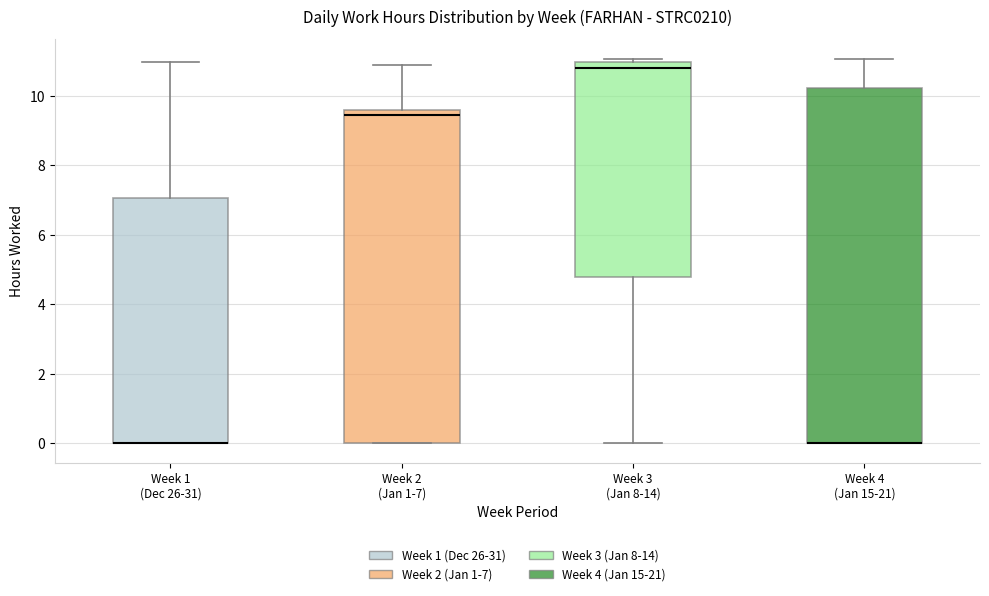

Reading left to right, transcribe this box plot: for each box, give where its median line is, the range the box spans, and where its two whiskers end, as read against the y-axis. The values are not printed on the chart, so give them approximately, as read against the axis.

Week 1 (Dec 26-31): median 0.0 (drawn on the box's lower edge), box 0.0 to 7.0, whiskers 0.0 to 11.0
Week 2 (Jan 1-7): median 9.4, box 0.0 to 9.6, whiskers 0.0 to 10.8
Week 3 (Jan 8-14): median 10.8, box 4.8 to 11.0, whiskers 0.0 to 11.0 (just above the box's upper edge)
Week 4 (Jan 15-21): median 0.0 (drawn on the box's lower edge), box 0.0 to 10.2, whiskers 0.0 to 11.0